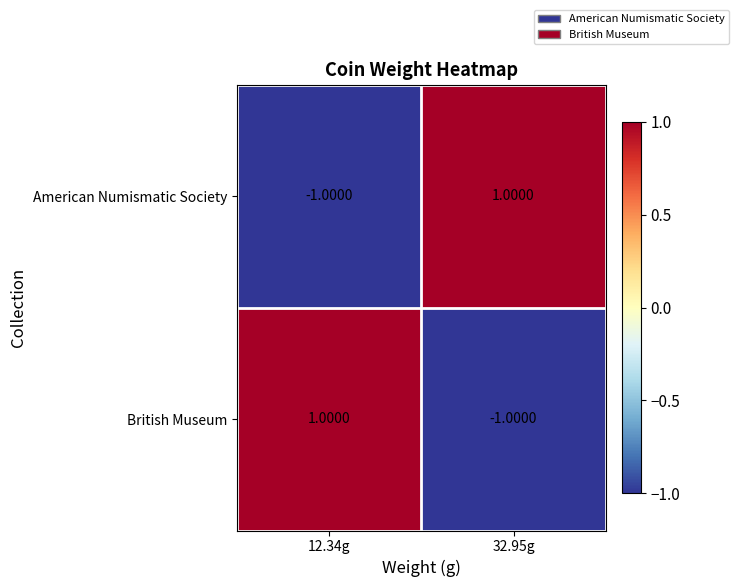

What is the difference between the highest and lowest values at 12.34g?

2